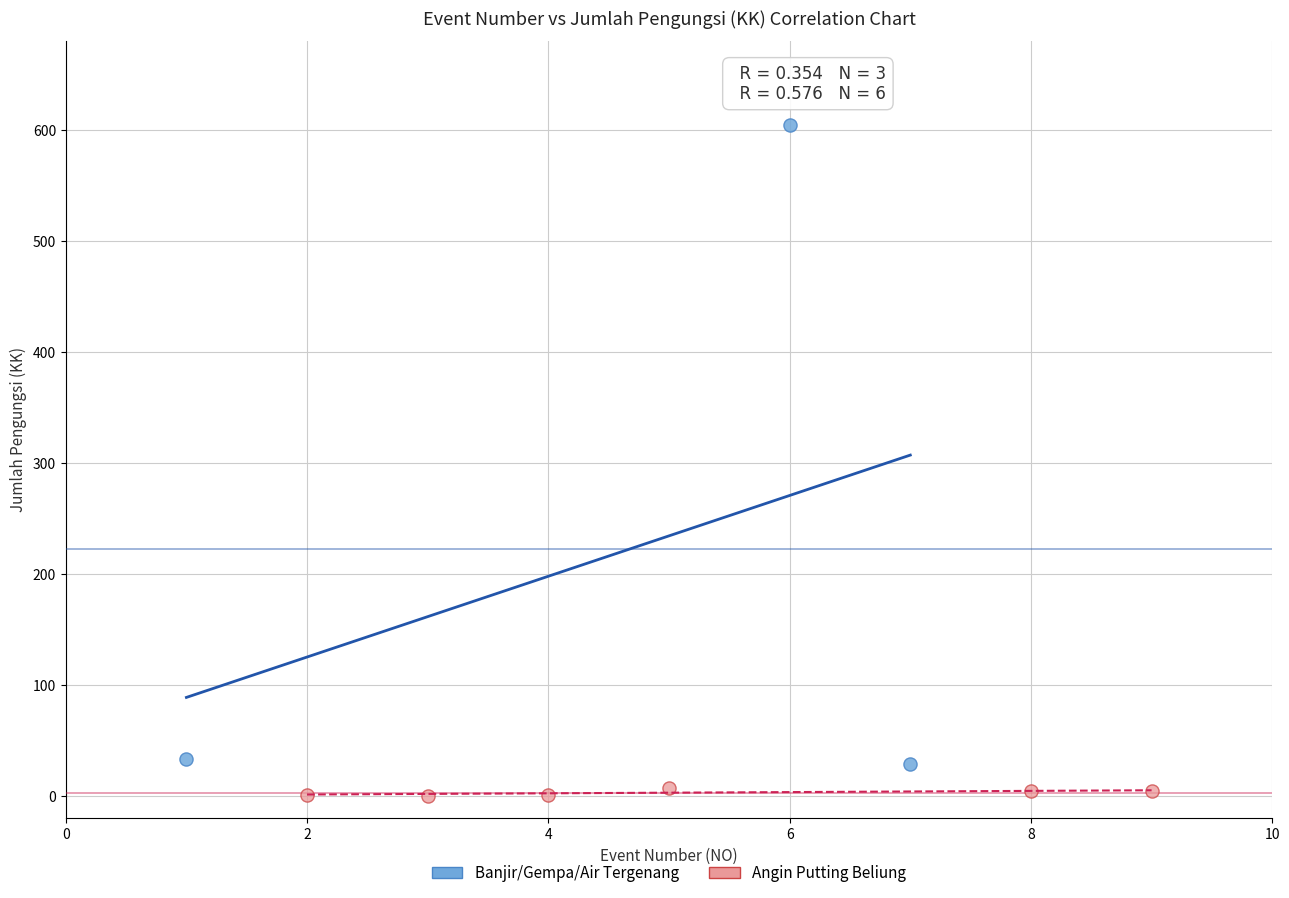

Which series contains the lowest Y value?

Angin Putting Beliung